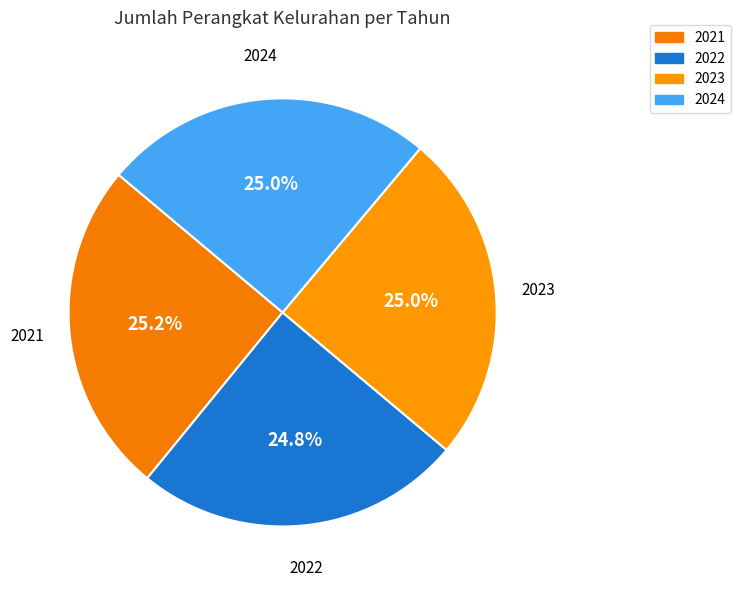

Does 2024 represent more than half of the total?

No